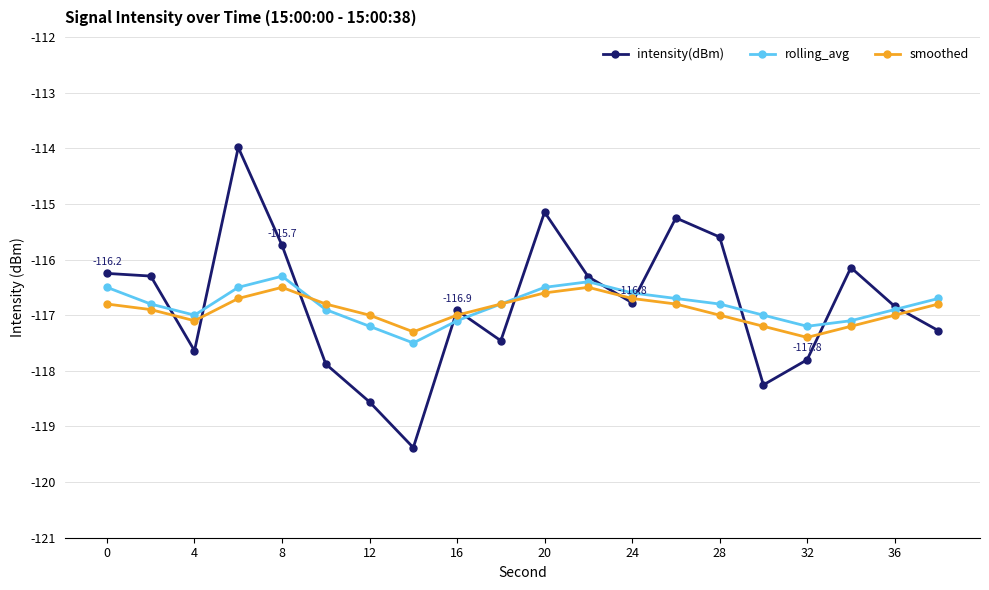

At how many categories does at least one series exceed -118?

20